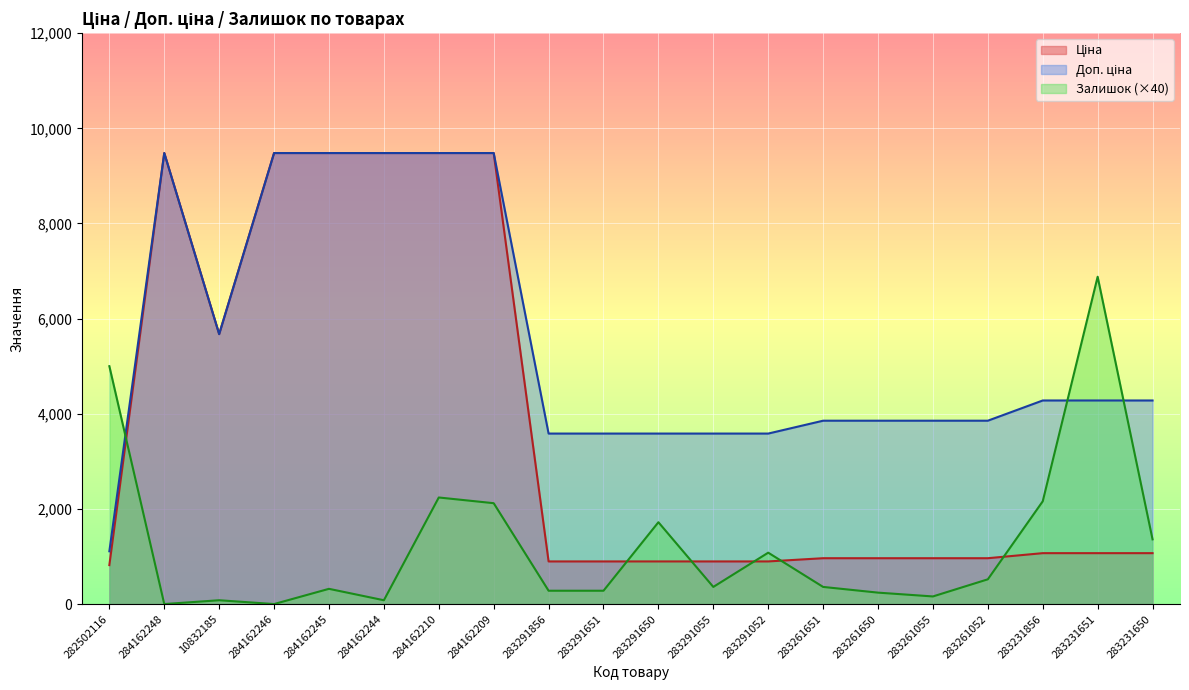

What is the difference between the highest and lowest values at 283231856?

3209.3